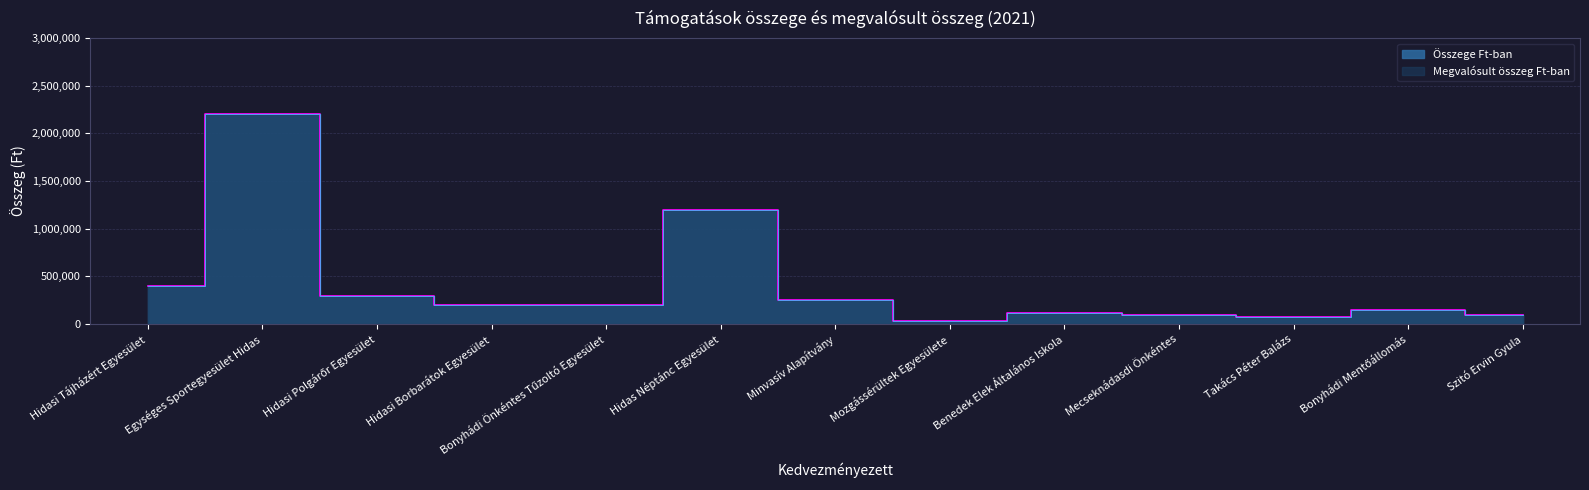

What is the difference between the second highest and minimum values in the Összege Ft-ban series?

1170000